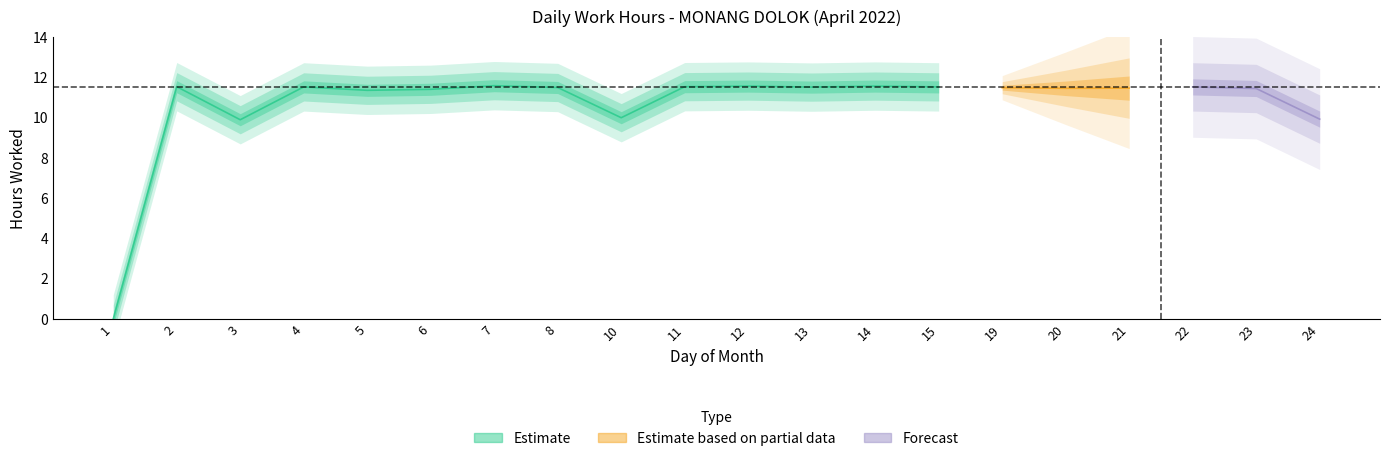

What is the difference between the second highest and minimum values?

11.6